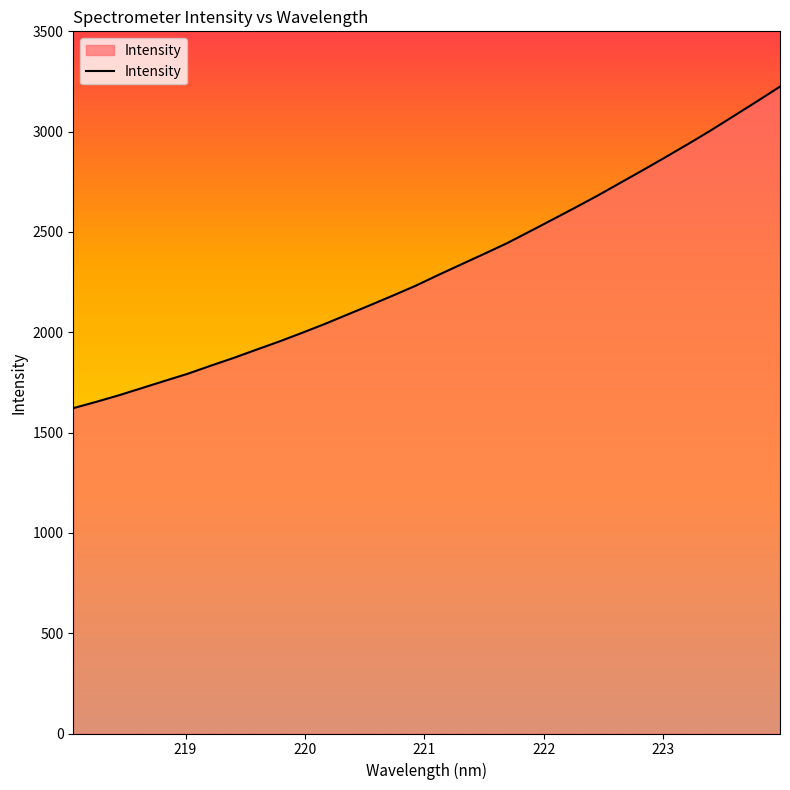

How many values exceed 2285?

16